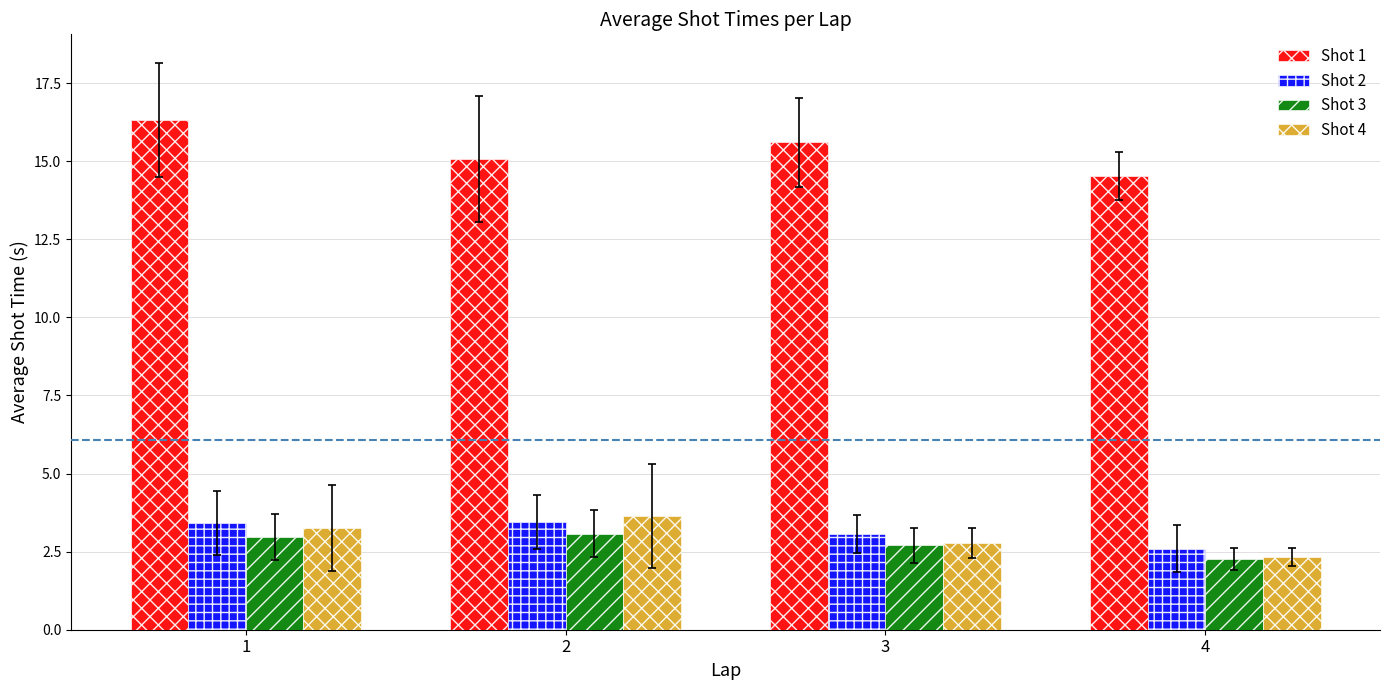

How many distinct data groups are displayed?

4